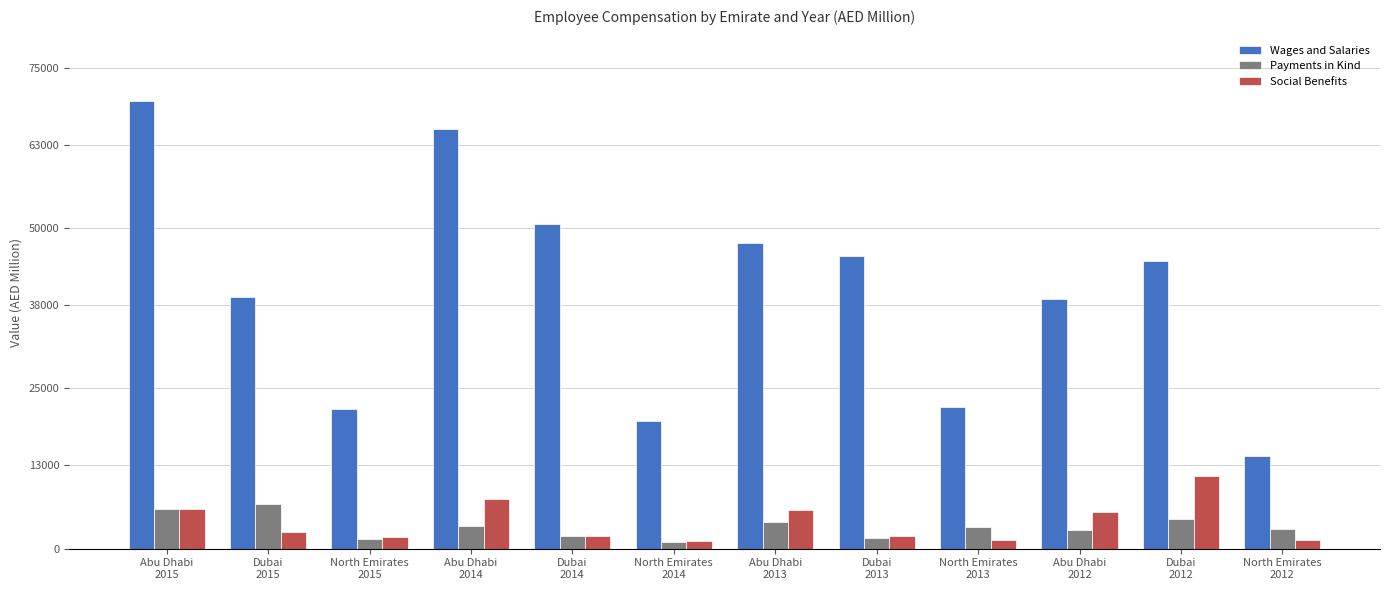

What is the highest value of the Social Benefits series?

11263.8